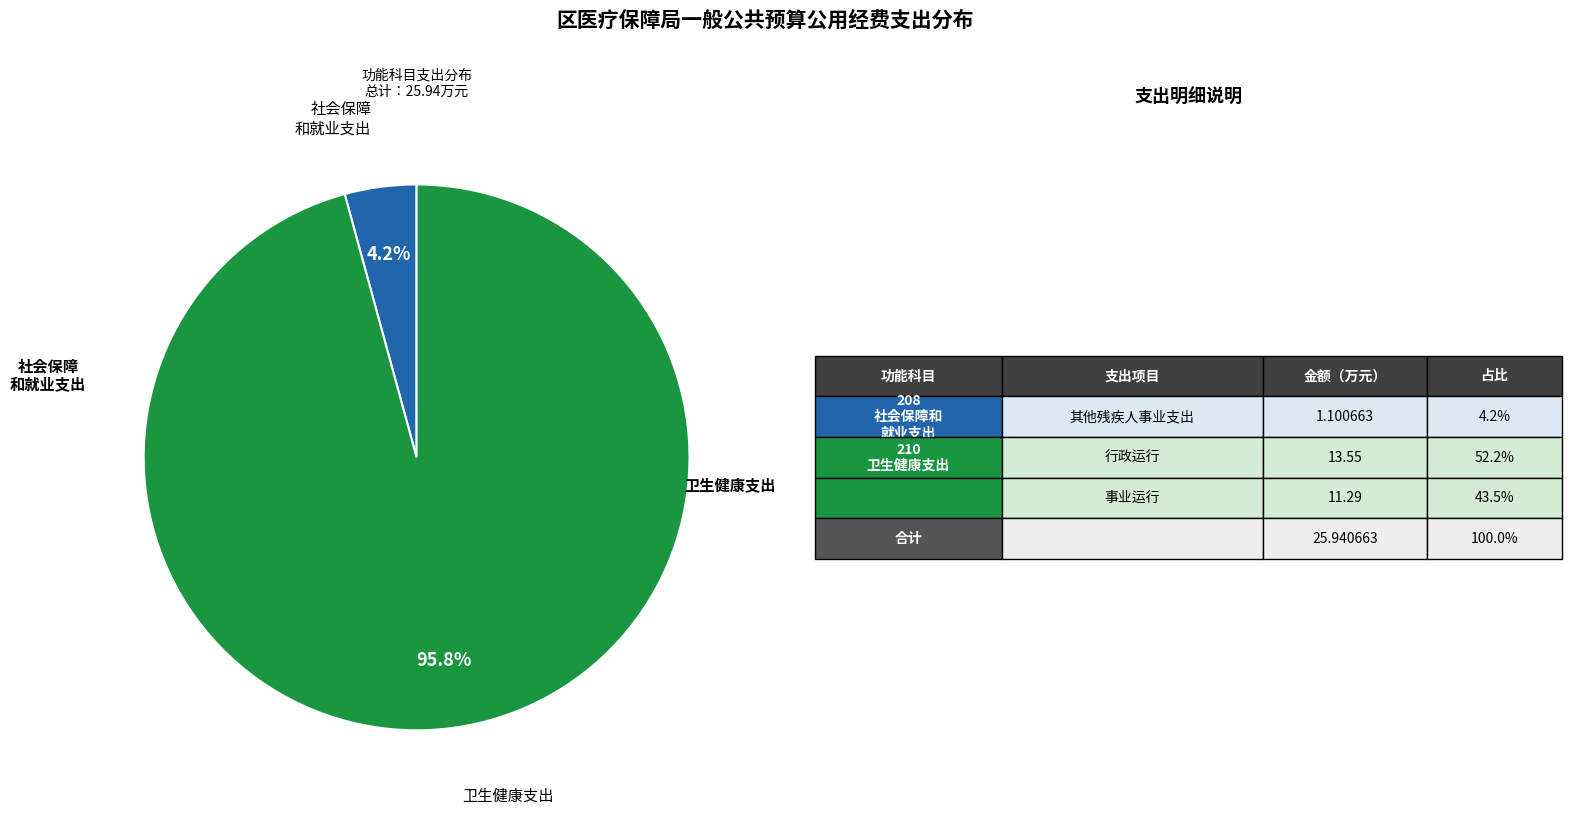

Is there a majority slice in this chart?

Yes